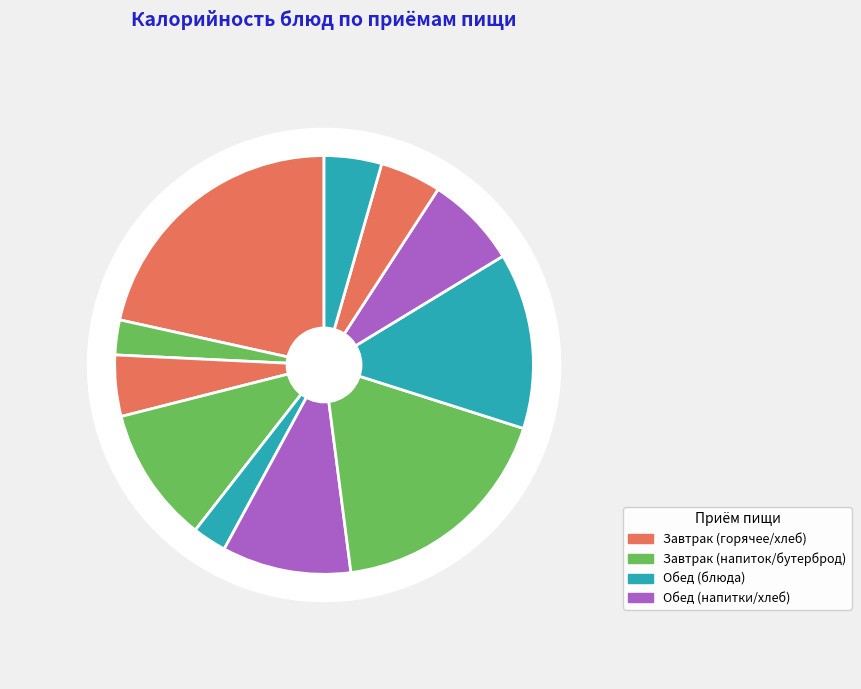

To the nearest percent, what percentage of the pie is Хлеб пшеничный (завтрак)?

5%